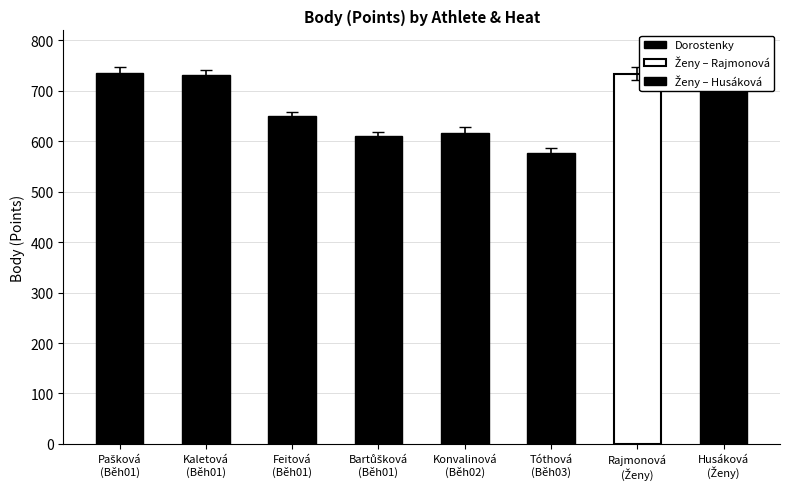

What is the maximum value shown in the chart?

735